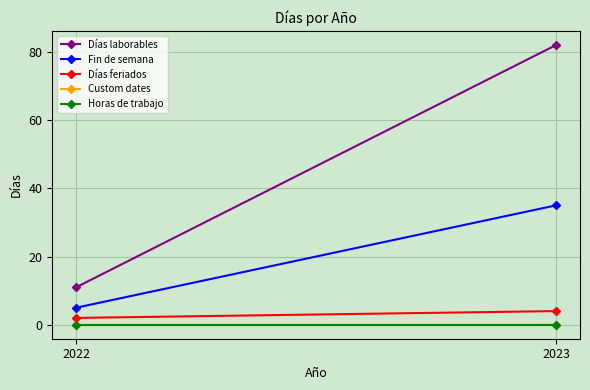

Is the value of Días feriados at 2023 greater than the value of Custom dates at 2022?

Yes